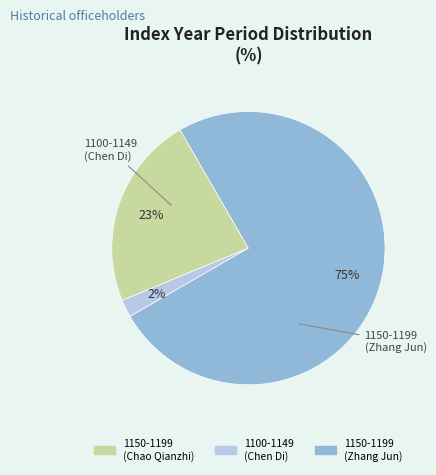

Is there a majority slice in this chart?

Yes